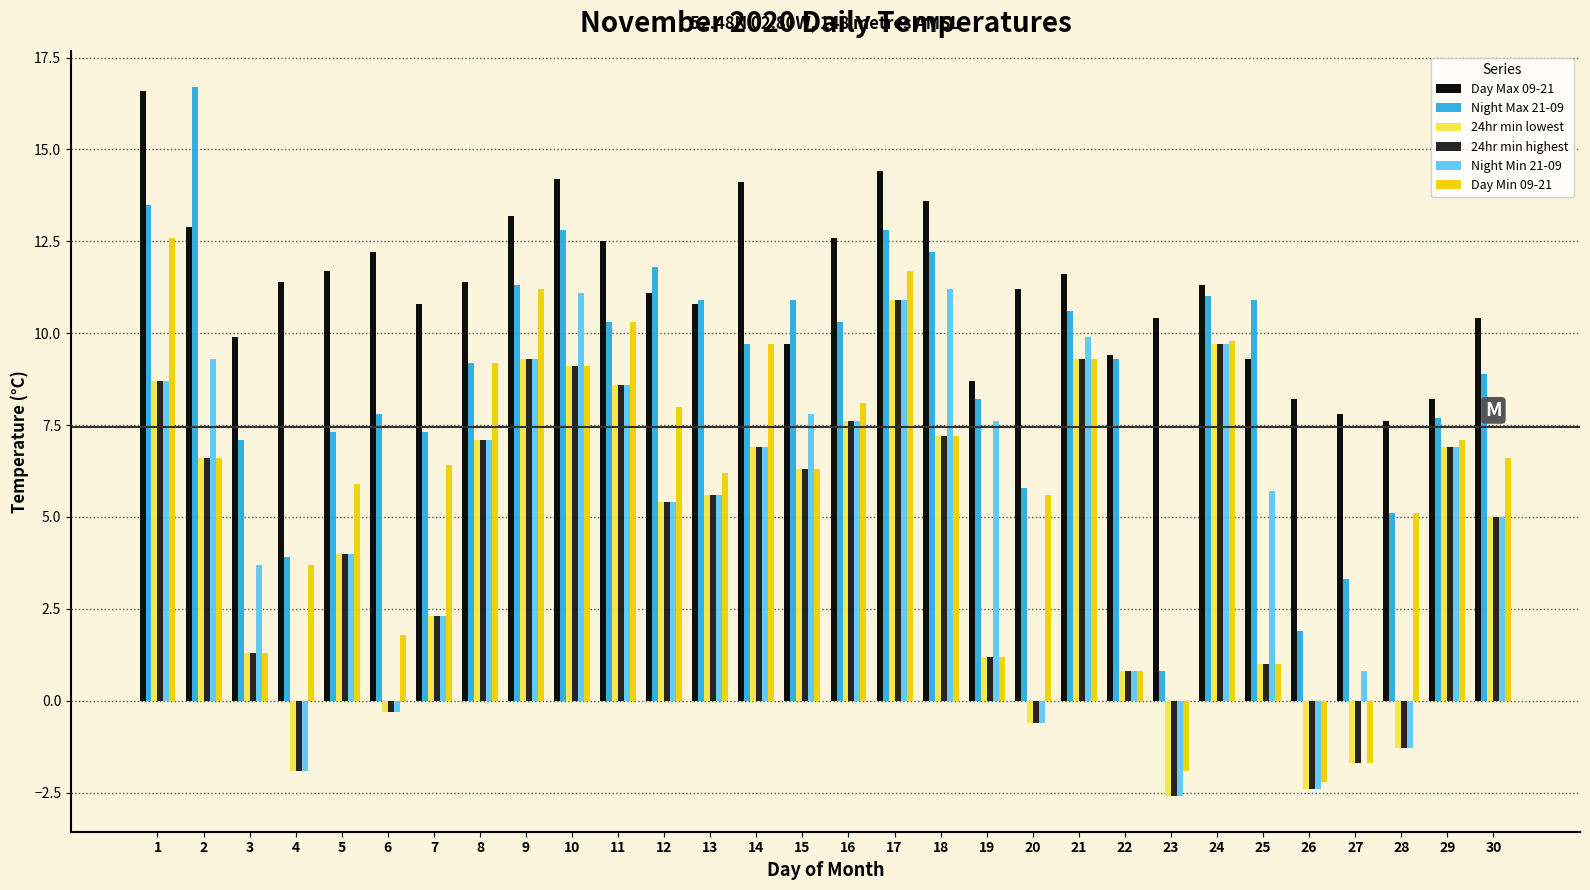

Reading left to right, list all the values displayed in this chart.

Day Max 09-21: 16.6	12.9	9.9	11.4	11.7	12.2	10.8	11.4	13.2	14.2	12.5	11.1	10.8	14.1	9.7	12.6	14.4	13.6	8.7	11.2	11.6	9.4	10.4	11.3	9.3	8.2	7.8	7.6	8.2	10.4
Night Max 21-09: 13.5	16.7	7.1	3.9	7.3	7.8	7.3	9.2	11.3	12.8	10.3	11.8	10.9	9.7	10.9	10.3	12.8	12.2	8.2	5.8	10.6	9.3	0.8	11.0	10.9	1.9	3.3	5.1	7.7	8.9
24hr min lowest: 8.7	6.6	1.3	-1.9	4.0	-0.3	2.3	7.1	9.3	9.1	8.6	5.4	5.6	6.9	6.3	7.6	10.9	7.2	1.2	-0.6	9.3	0.8	-2.6	9.7	1.0	-2.4	-1.7	-1.3	6.9	5.0
24hr min highest: 8.7	6.6	1.3	-1.9	4.0	-0.3	2.3	7.1	9.3	9.1	8.6	5.4	5.6	6.9	6.3	7.6	10.9	7.2	1.2	-0.6	9.3	0.8	-2.6	9.7	1.0	-2.4	-1.7	-1.3	6.9	5.0
Night Min 21-09: 8.7	9.3	3.7	-1.9	4.0	-0.3	2.3	7.1	9.3	11.1	8.6	5.4	5.6	6.9	7.8	7.6	10.9	11.2	7.6	-0.6	9.9	0.8	-2.6	9.7	5.7	-2.4	0.8	-1.3	6.9	5.0
Day Min 09-21: 12.6	6.6	1.3	3.7	5.9	1.8	6.4	9.2	11.2	9.1	10.3	8.0	6.2	9.7	6.3	8.1	11.7	7.2	1.2	5.6	9.3	0.8	-1.9	9.8	1.0	-2.2	-1.7	5.1	7.1	6.6